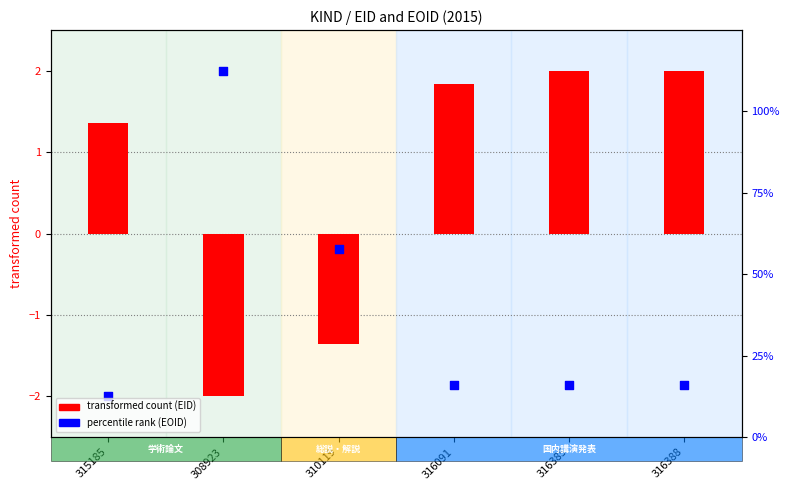

At which category is the sum across all series the highest?

316388